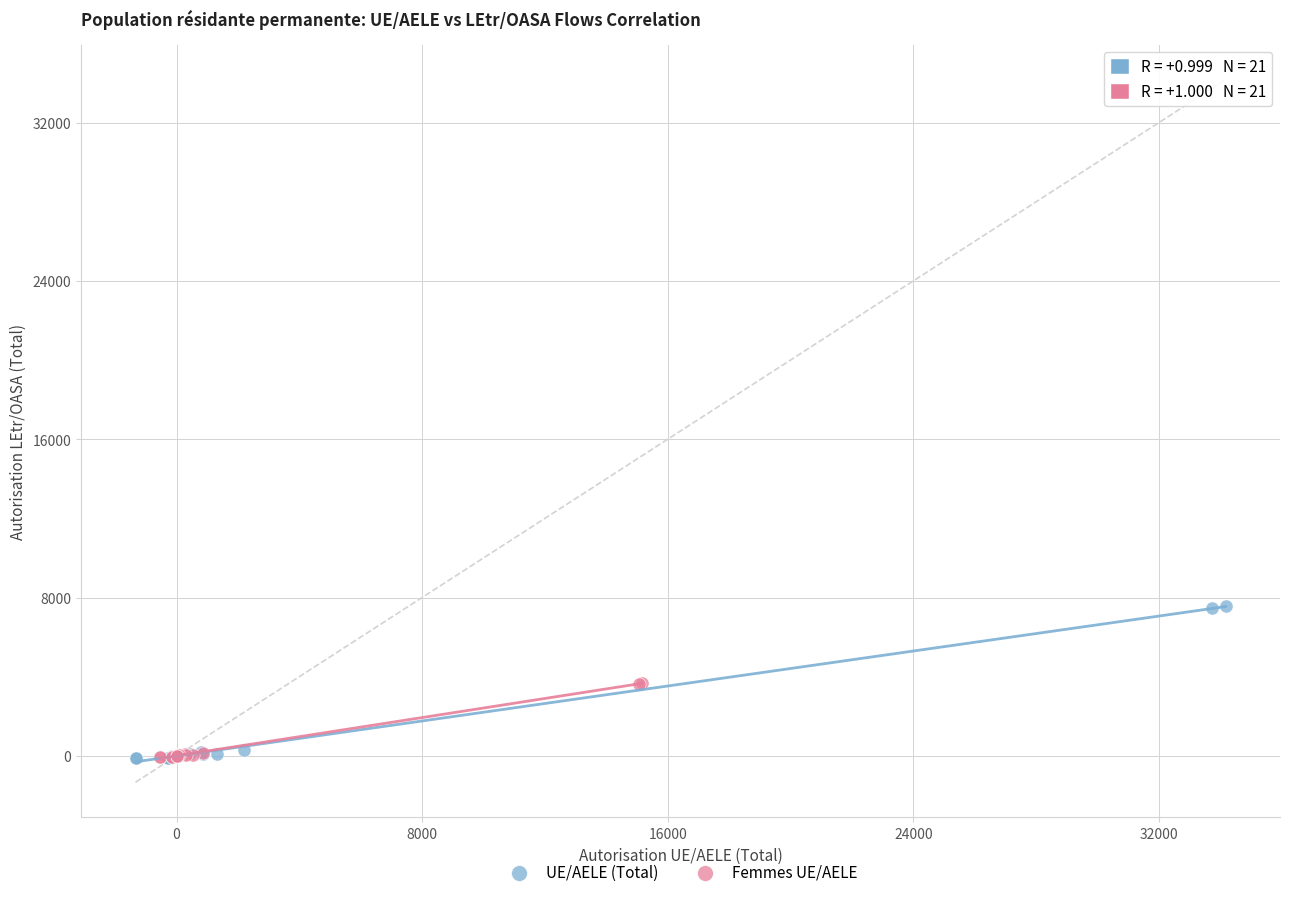

Which series contains the highest Y value?

UE/AELE (Total)